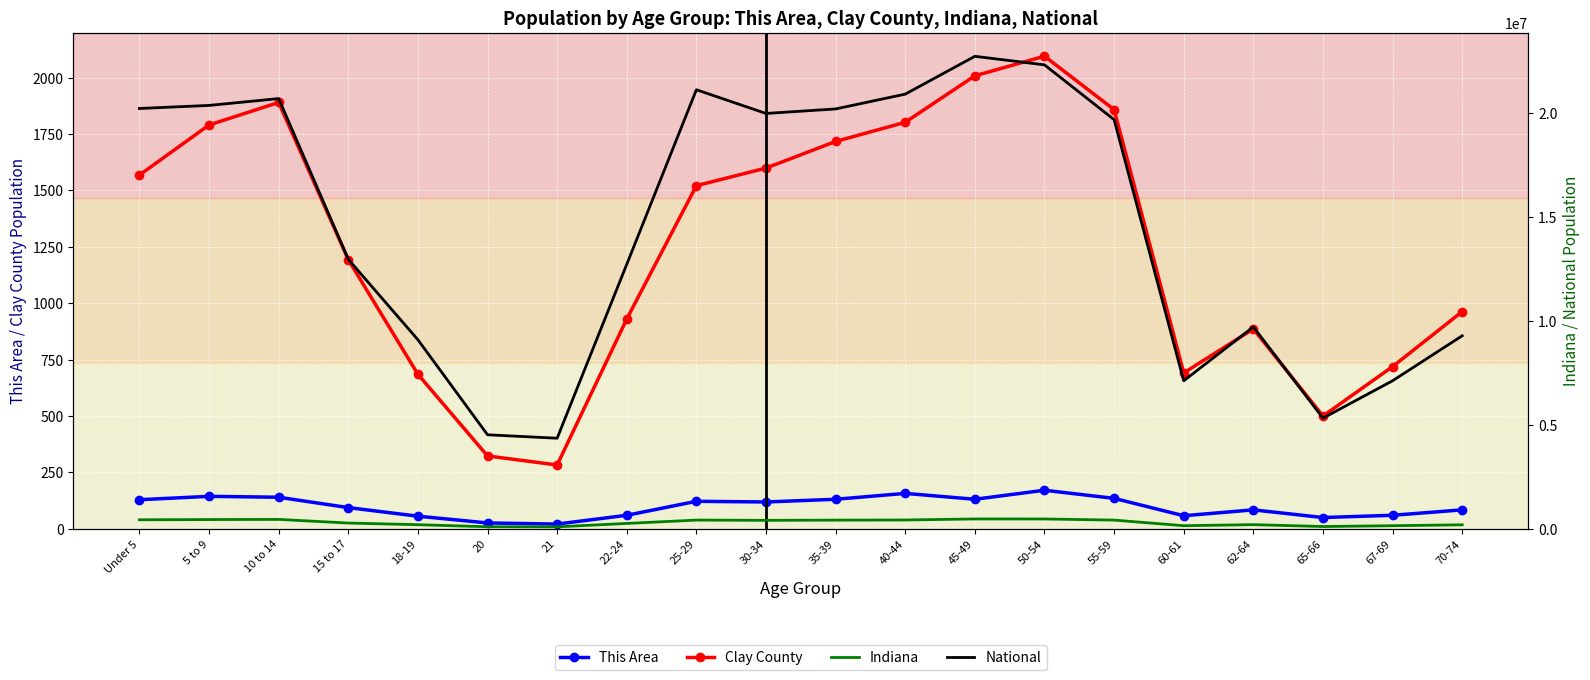

At which label does Indiana reach its minimum?

21